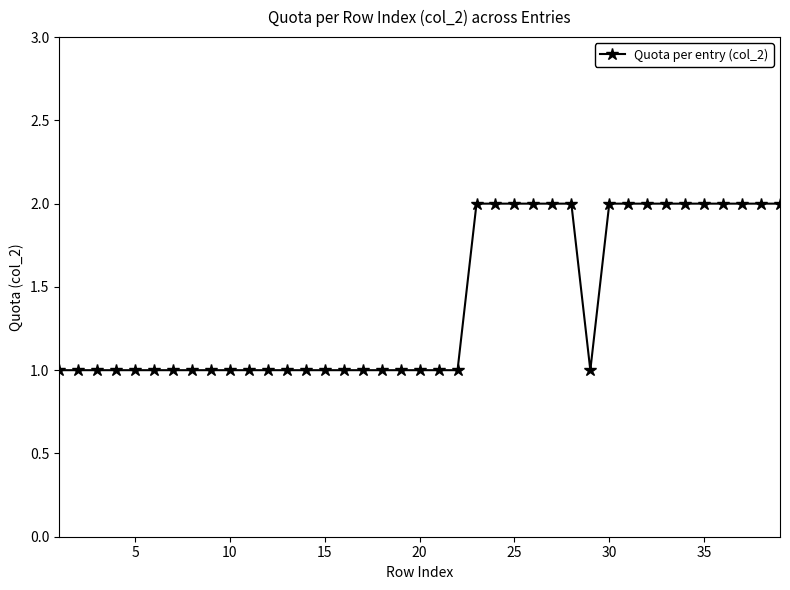

What is the value of the 37th point from the left?

2